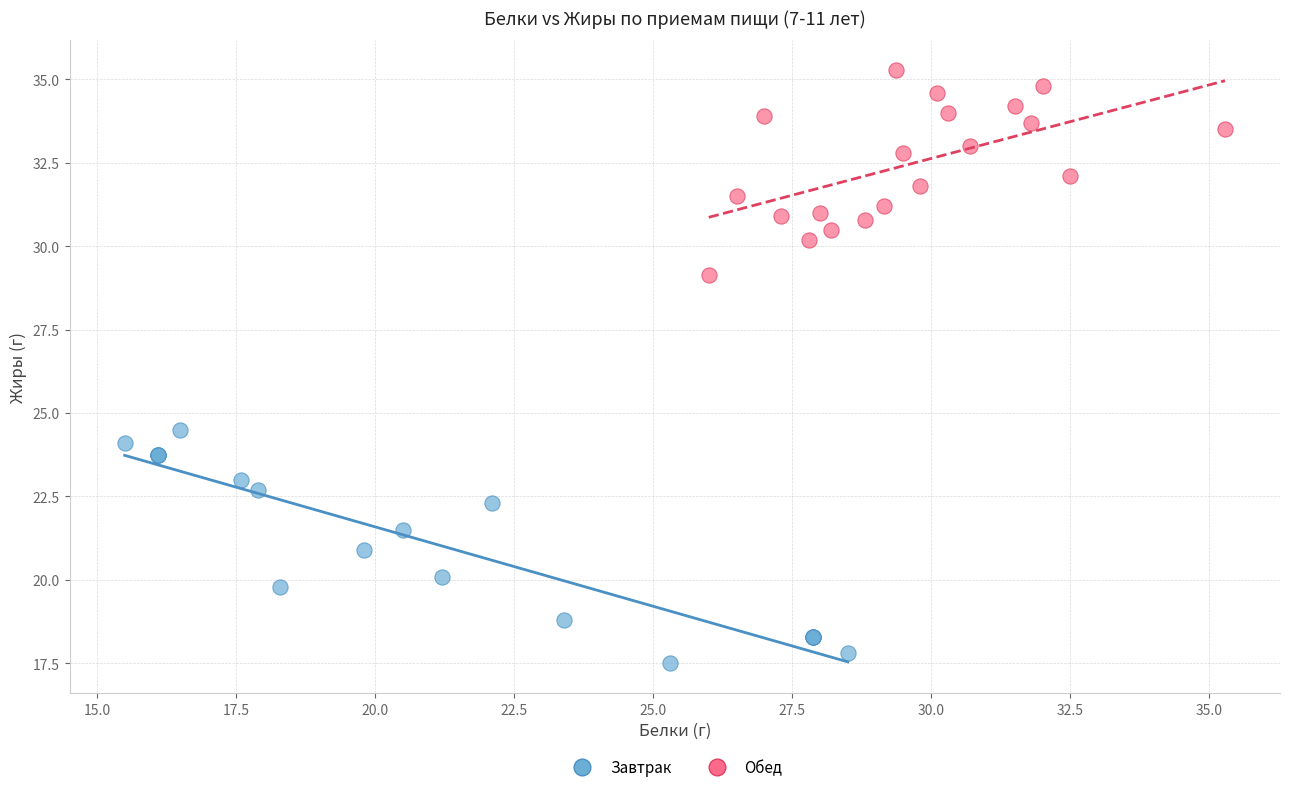

Which series reaches the minimum Y coordinate?

Завтрак